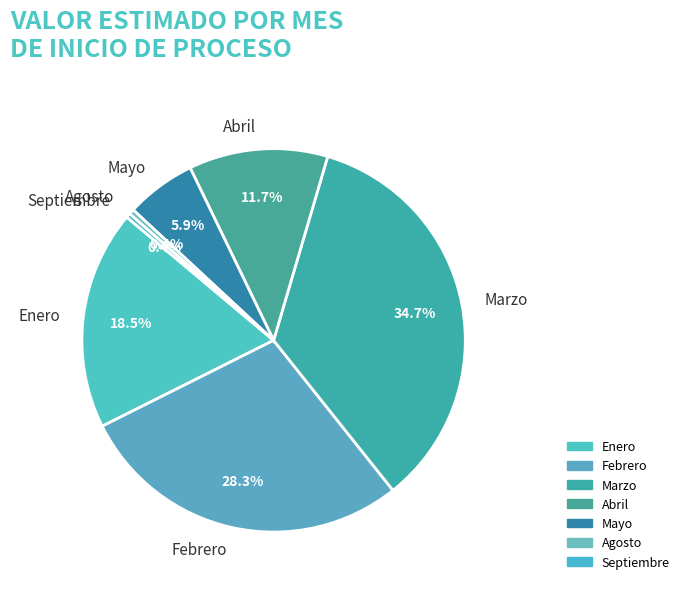

How many segments does this pie chart have?

7